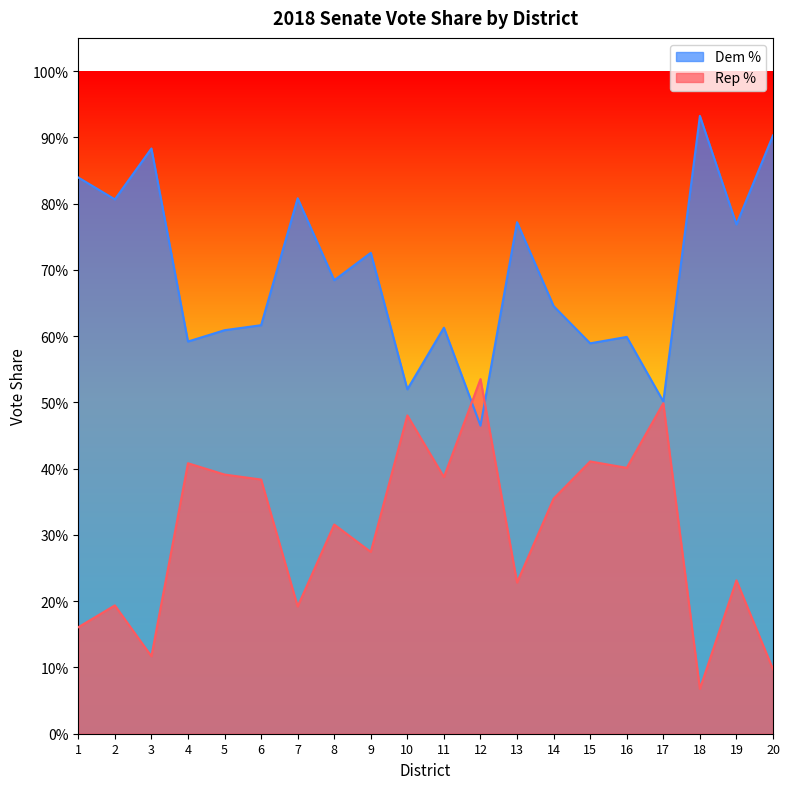

How many lines are shown in the chart?

2